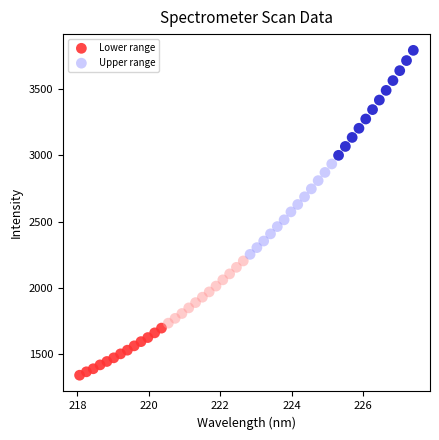

What are all the series names shown in the legend?

Lower range, Upper range